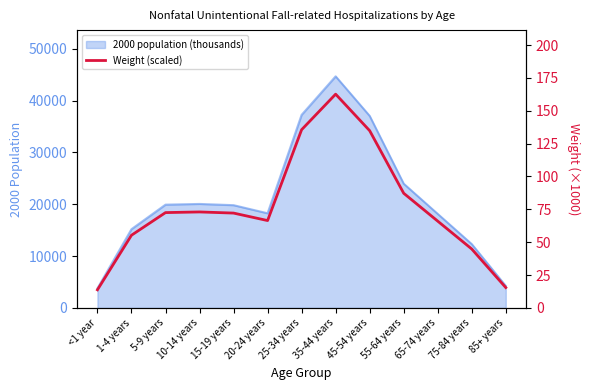

List the labels in order of value, largest first.

35-44 years, 25-34 years, 45-54 years, 55-64 years, 10-14 years, 5-9 years, 15-19 years, 20-24 years, 65-74 years, 1-4 years, 75-84 years, 85+ years, <1 year